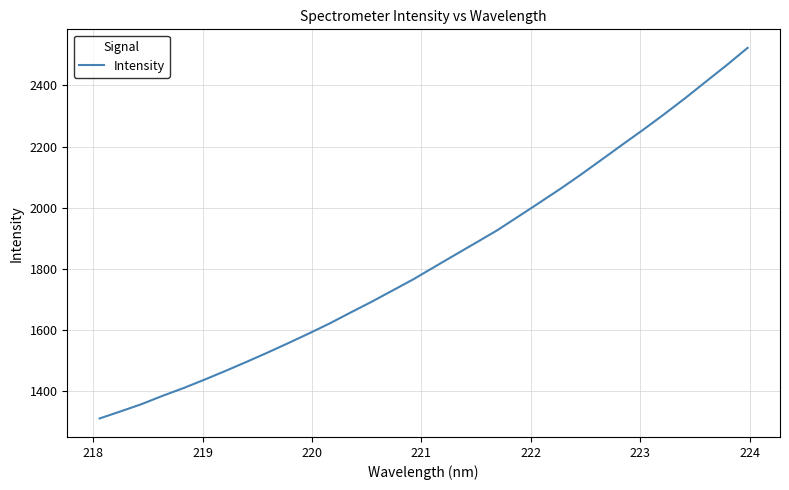

What is the smallest value displayed?

1311.7